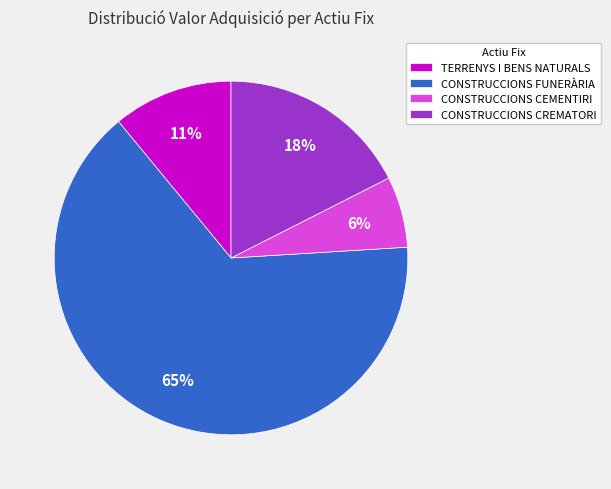

Does CONSTRUCCIONS FUNERÀRIA account for over 50% of the chart?

Yes